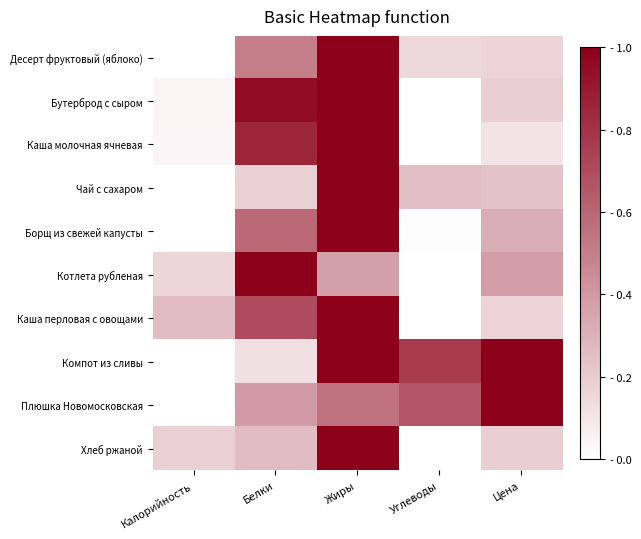

Which category has the lowest value across all series?

Калорийность